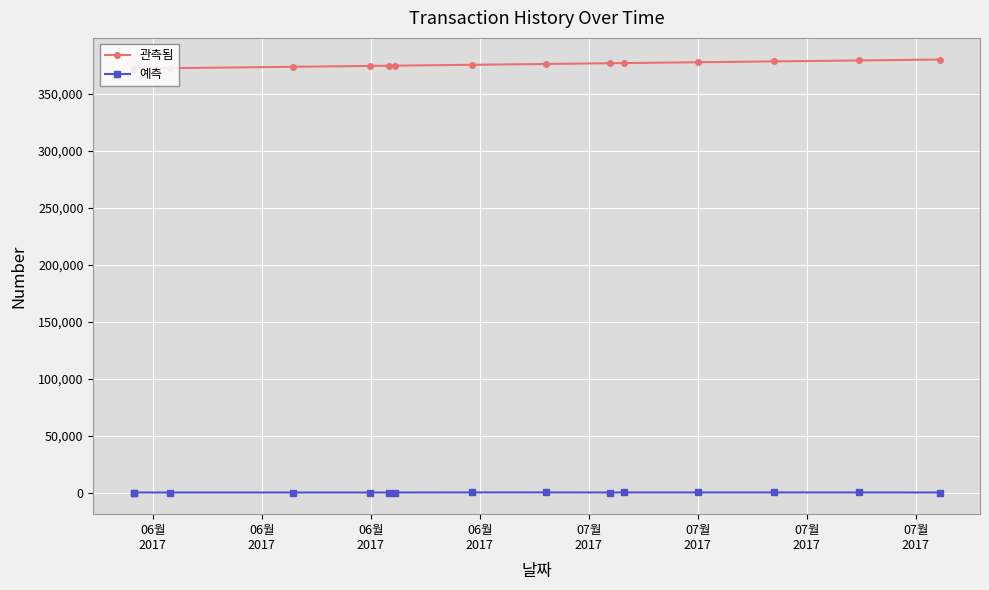

How many values in the 예측 series are below 6?

7